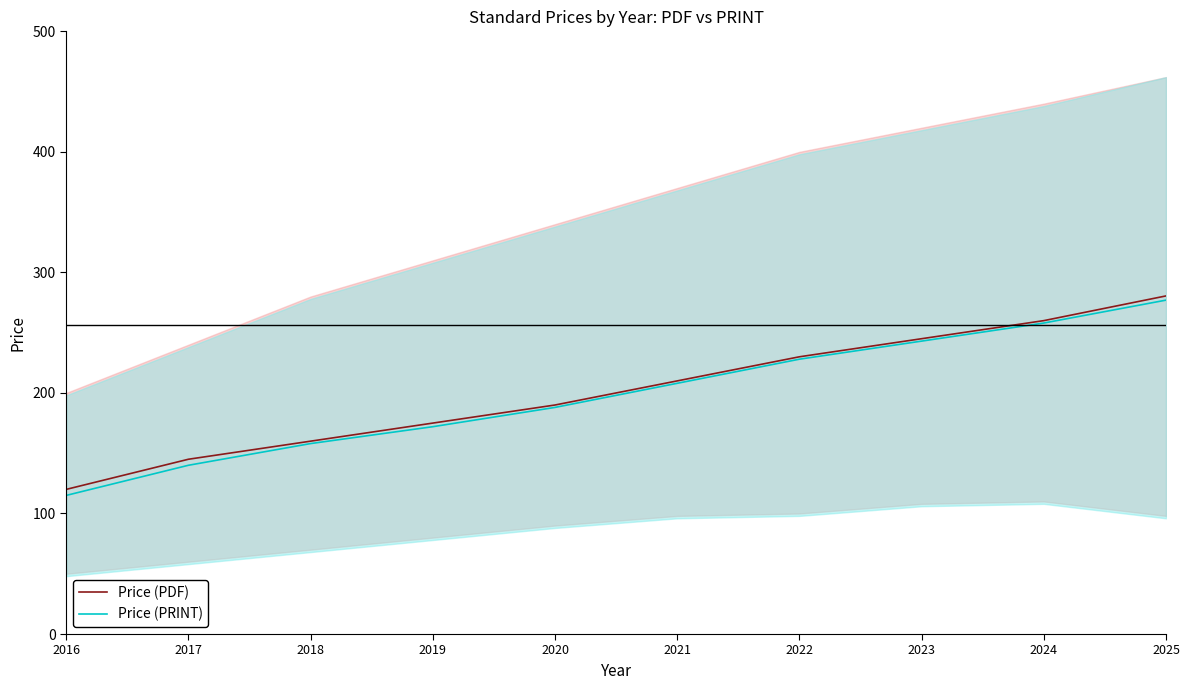

Which has a higher value, 2022 or 2020?

2022